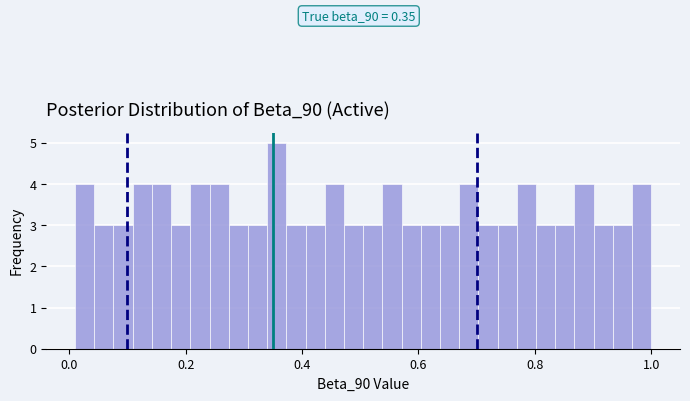

Read against the x-axis, roughly where is the centre of the tallest bar?

0.36